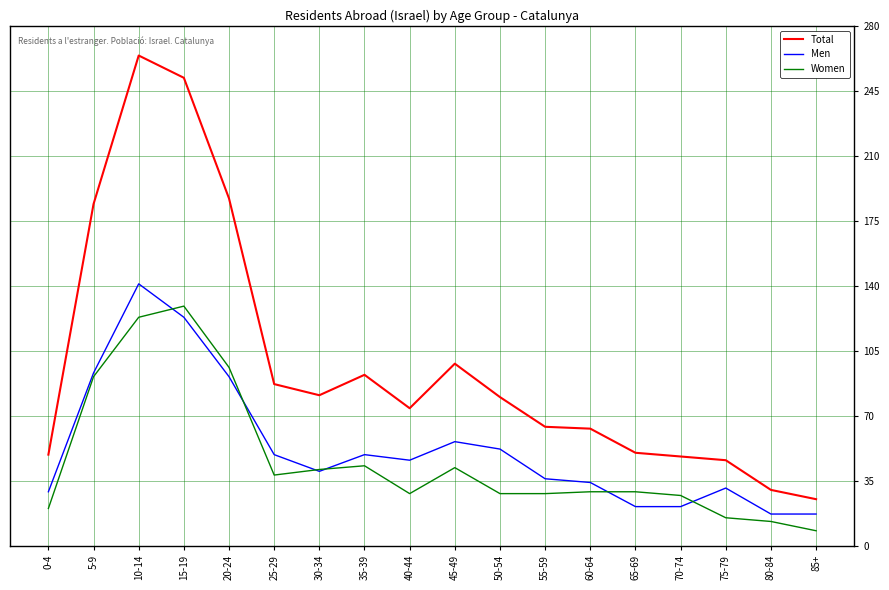

Where is the first local minimum for Men?

30-34